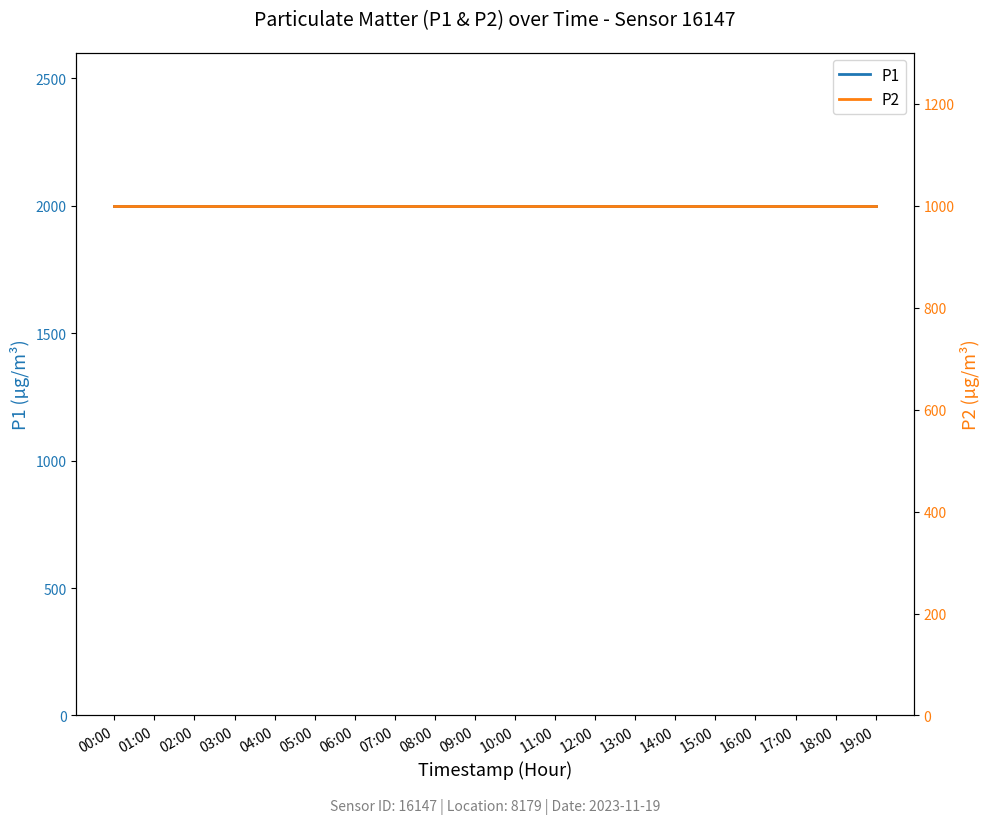

Reading left to right, what are all the values shown in this chart?

P1: 00:00=1999.9	01:00=1999.9	02:00=1999.9	03:00=1999.9	04:00=1999.9	05:00=1999.9	06:00=1999.9	07:00=1999.9	08:00=1999.9	09:00=1999.9	10:00=1999.9	11:00=1999.9	12:00=1999.9	13:00=1999.9	14:00=1999.9	15:00=1999.9	16:00=1999.9	17:00=1999.9	18:00=1999.9	19:00=1999.9
P2: 00:00=999.9	01:00=999.9	02:00=999.9	03:00=999.9	04:00=999.9	05:00=999.9	06:00=999.9	07:00=999.9	08:00=999.9	09:00=999.9	10:00=999.9	11:00=999.9	12:00=999.9	13:00=999.9	14:00=999.9	15:00=999.9	16:00=999.9	17:00=999.9	18:00=999.9	19:00=999.9